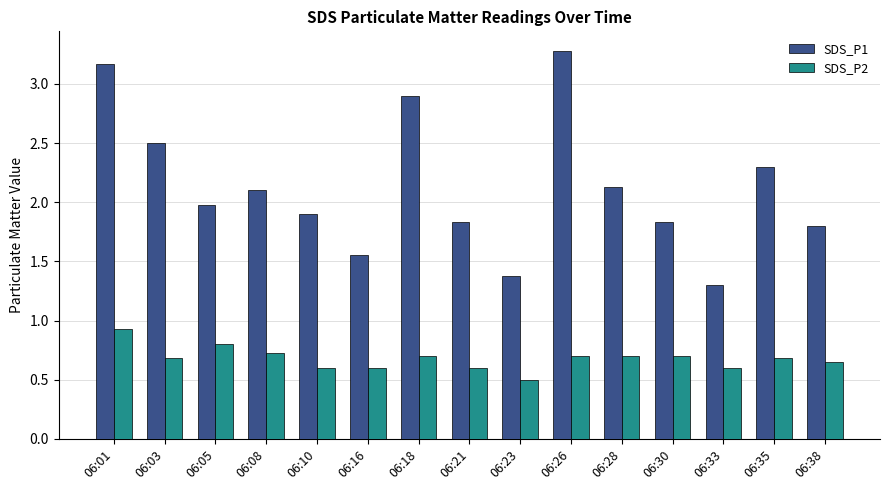

True or false: SDS_P2 has a value of 0.6 at 06:21.

True